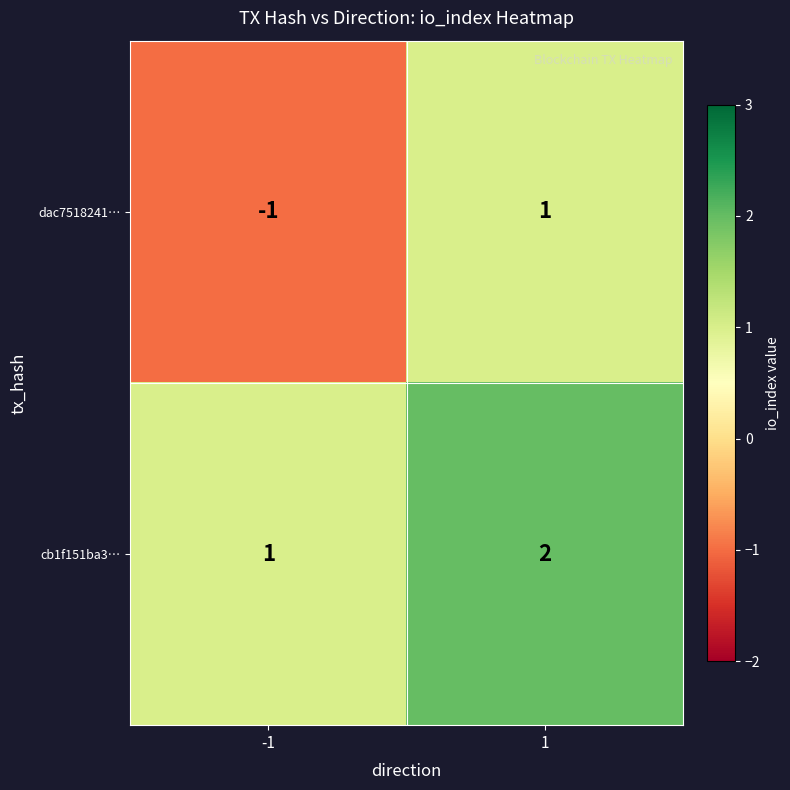

Which series changed the most between -1 and 1?

dac7518241…